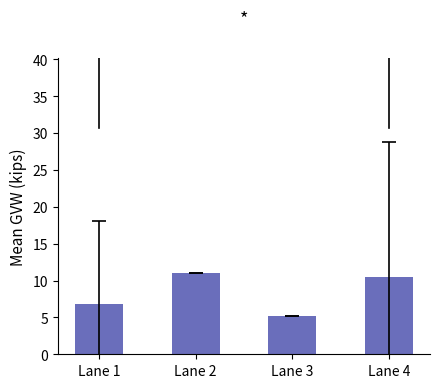

What is the approximate value at Lane 1?

6.8